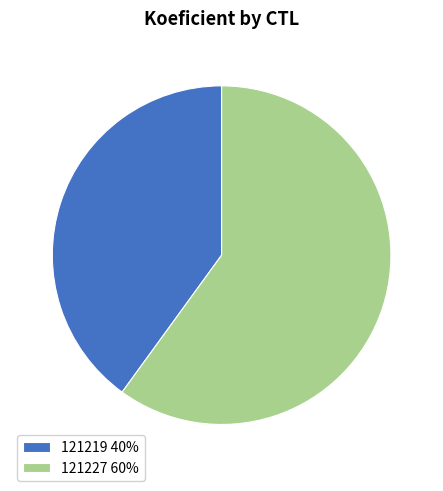

Is the sum of 121227 and 121219 greater than half?

Yes